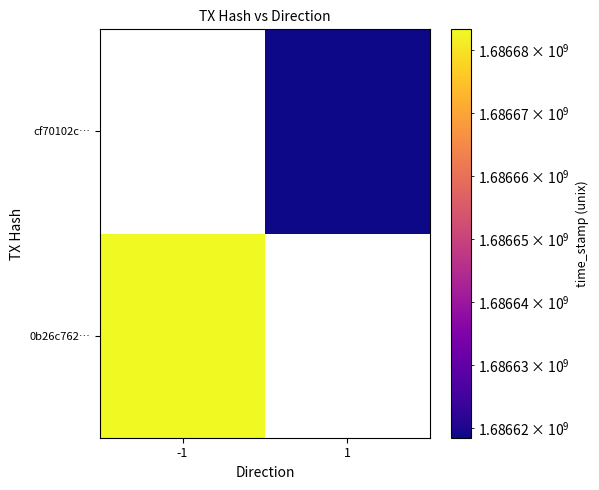

Which category has the lowest value across all series?

1